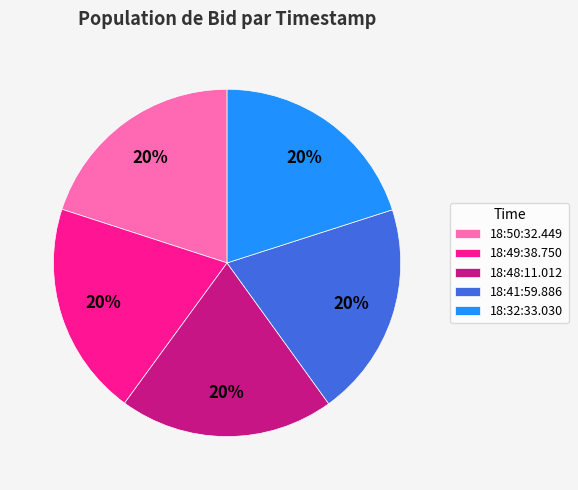

Is 18:49:38.750 the majority of the pie?

No